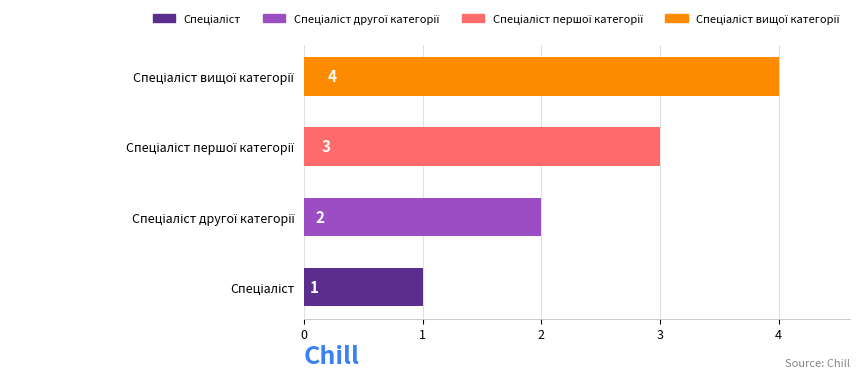

What is the greatest value displayed?

4